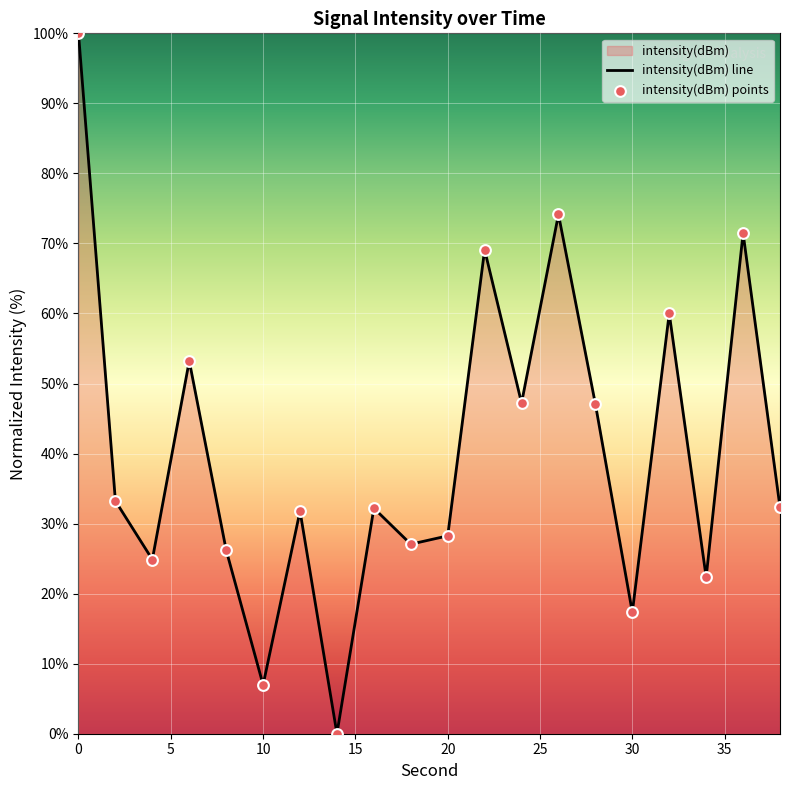

What is the change in value from 18 to 30?

-9.7